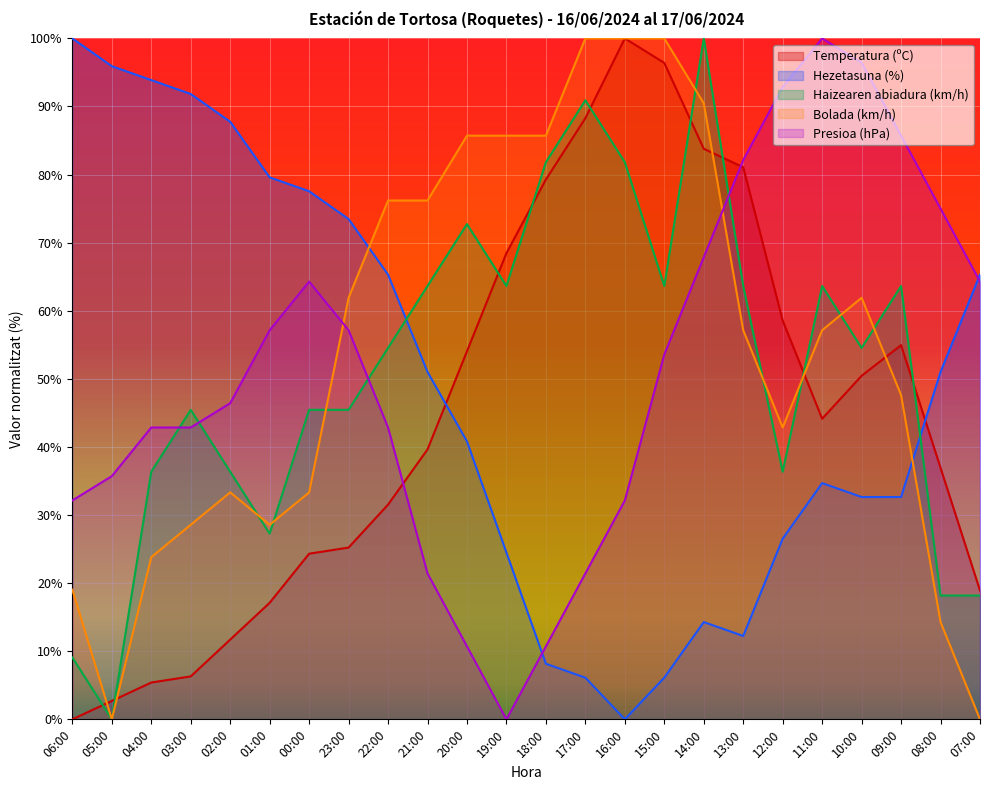

Does the chart display data point markers on the line(s)?

No